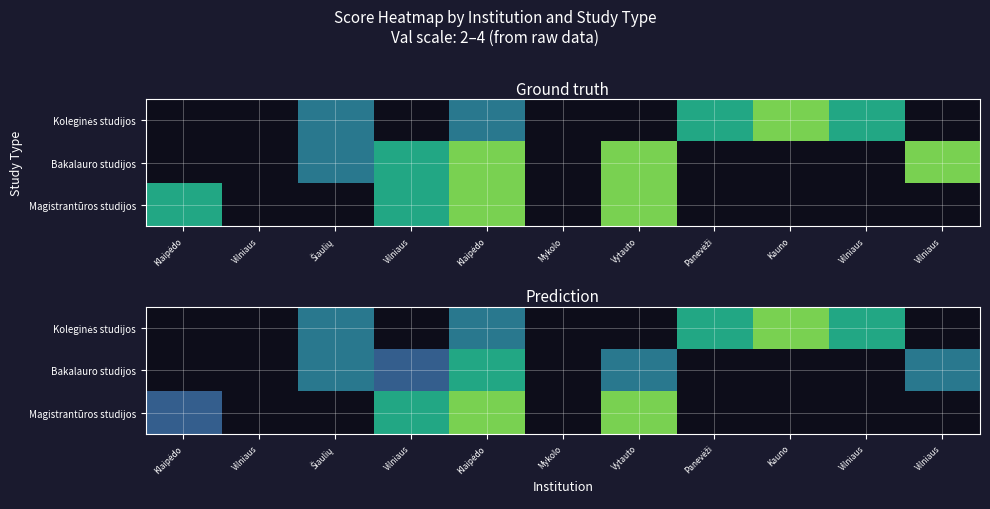

Which series has the largest total across all categories?

Bakalauro studijos